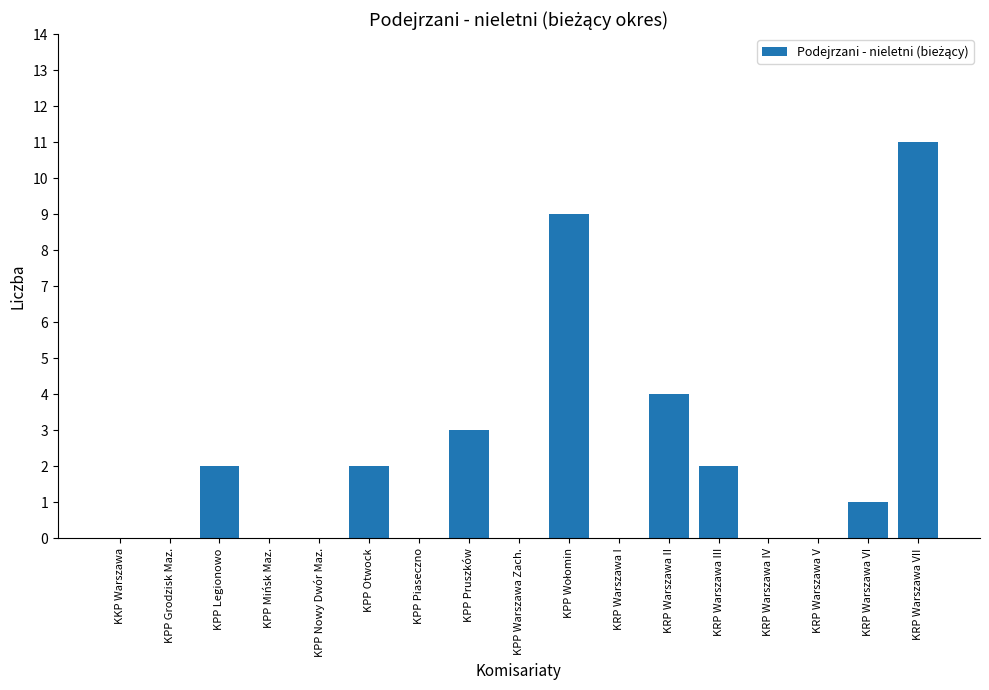

What is the maximum value shown in the chart?

11